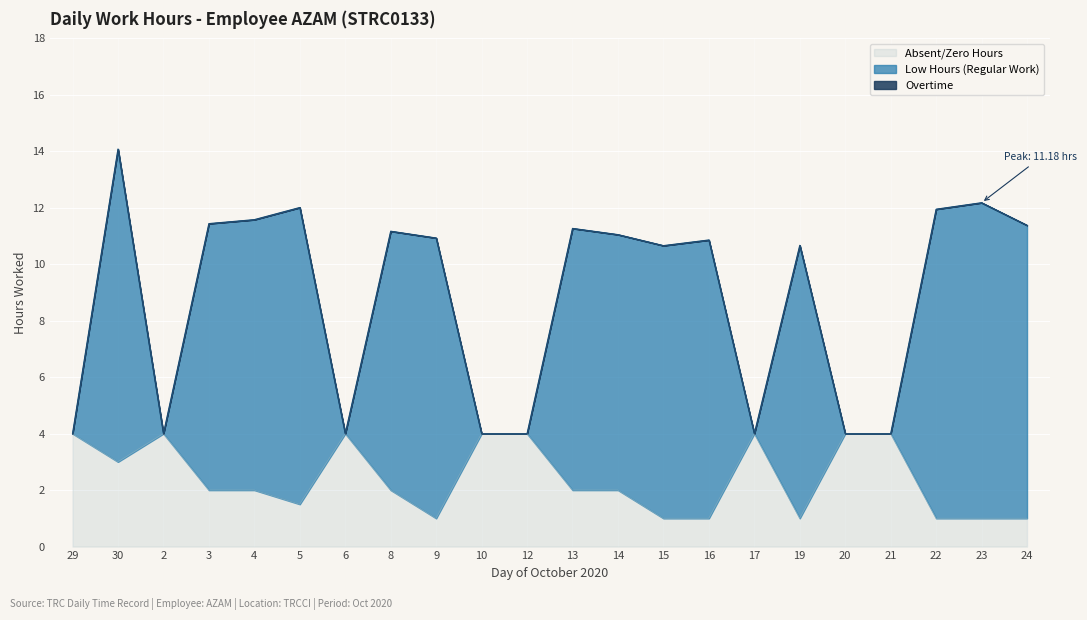

At which category is the sum across all series the highest?

30